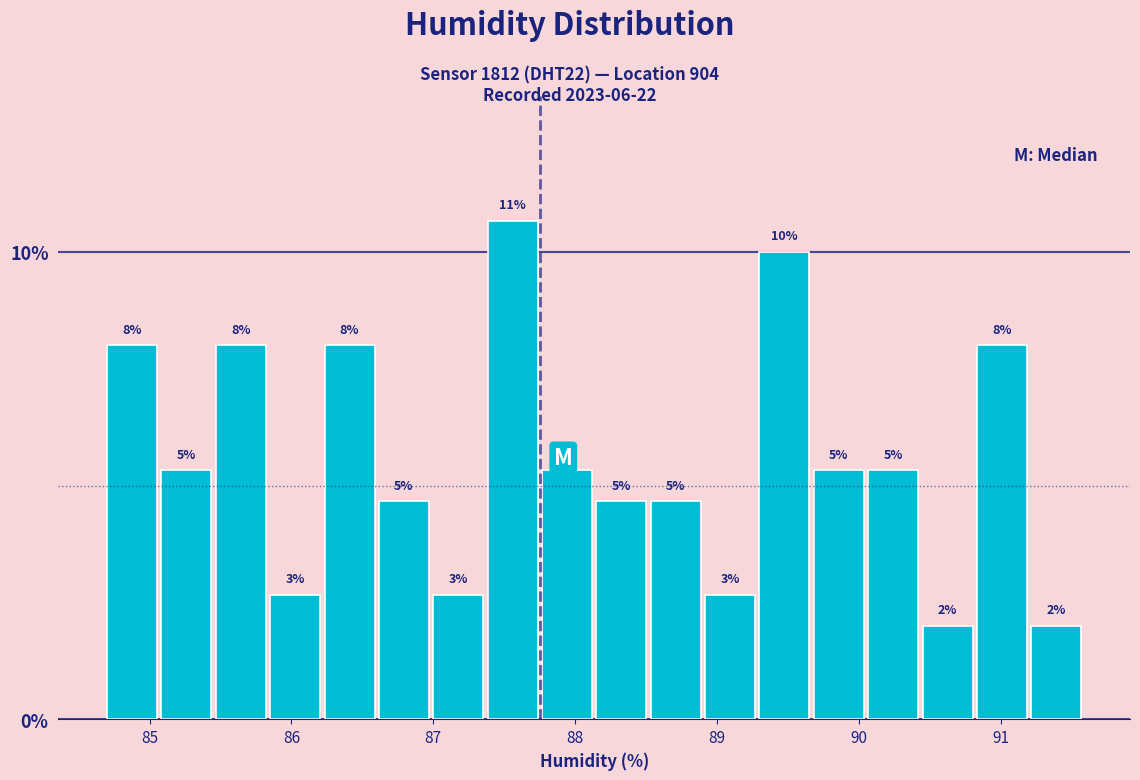

Read against the x-axis, roughly where is the centre of the tallest bar?

87.6